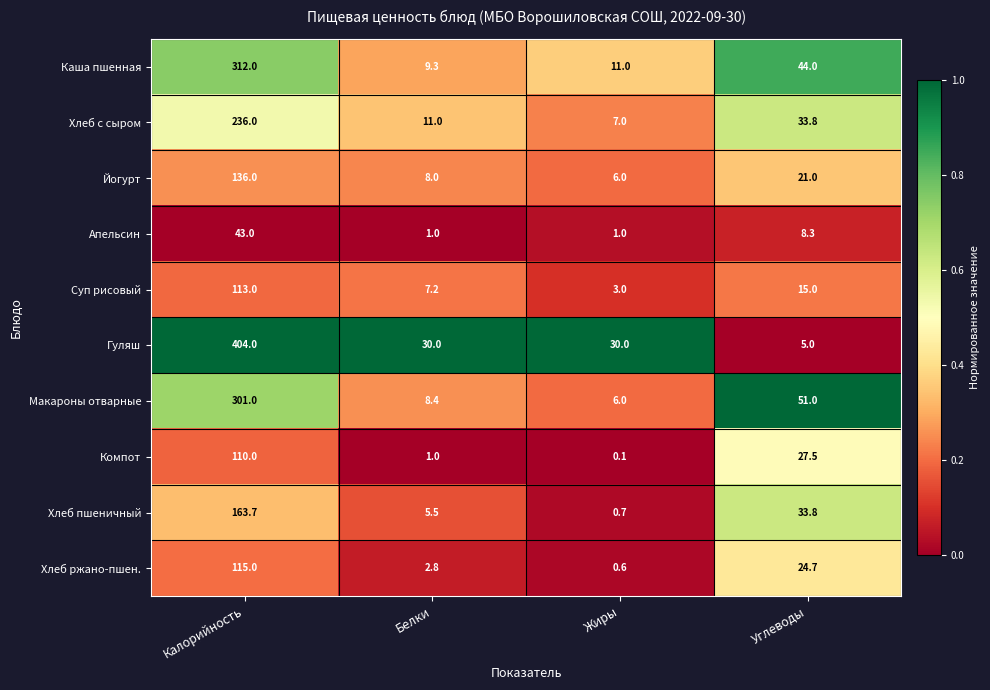

What is the difference between the Хлеб пшеничный values at Белки and Жиры?

4.8